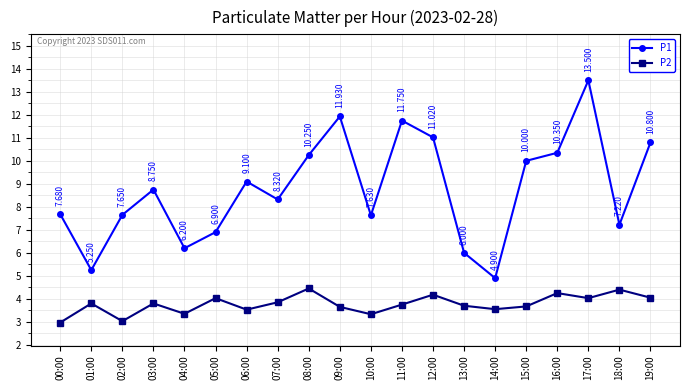

The value of P1 at 10:00 is 7.6. True or false?

True